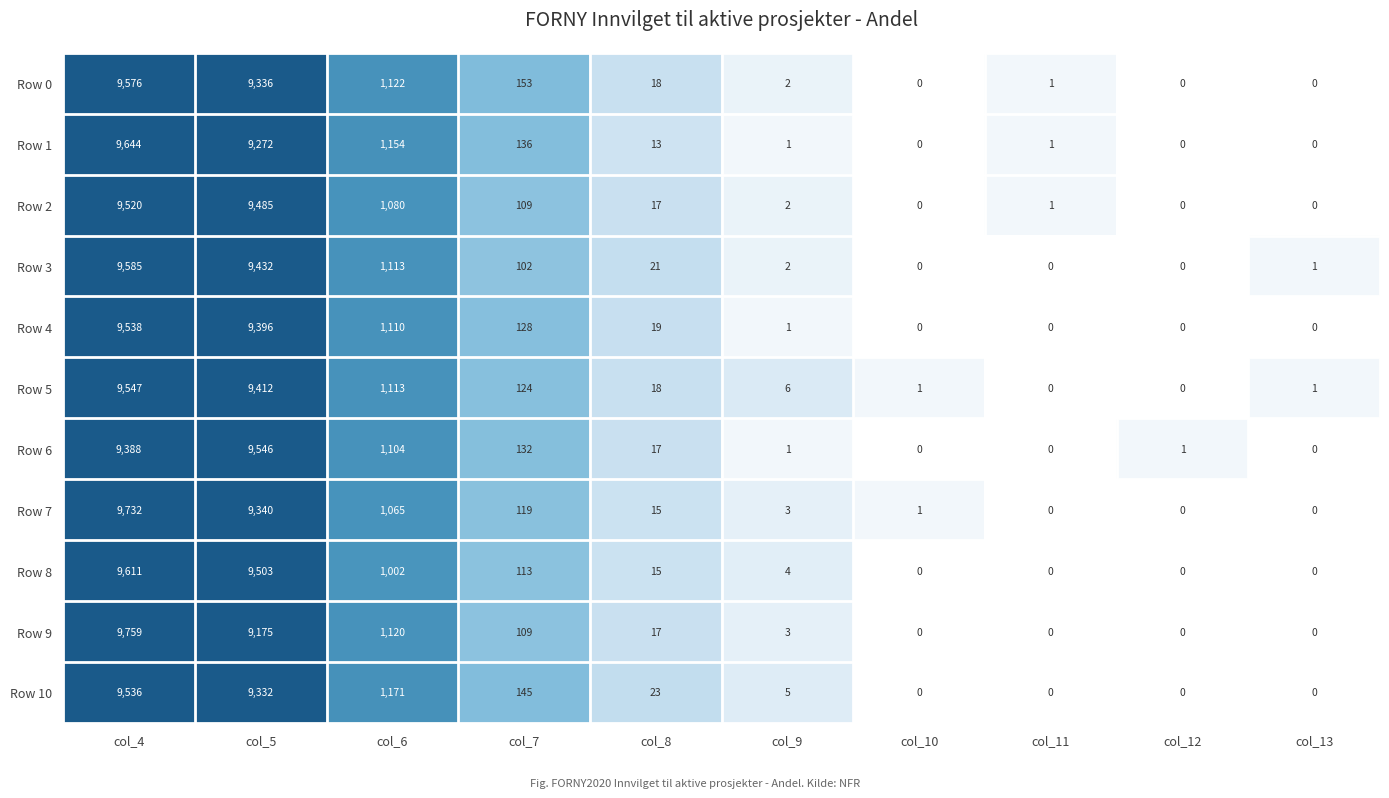

At which category is the sum across all series the highest?

col_4